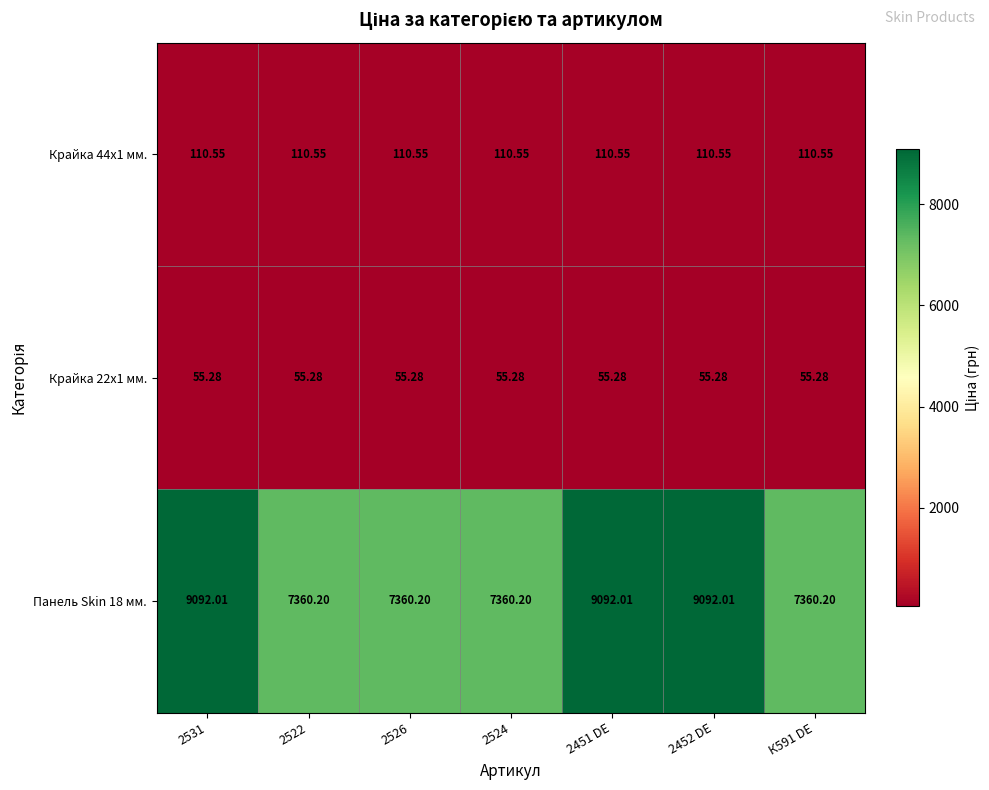

Is the value of Крайка 22x1 мм. at 2452 DE greater than the value of Крайка 44x1 мм. at 2452 DE?

No